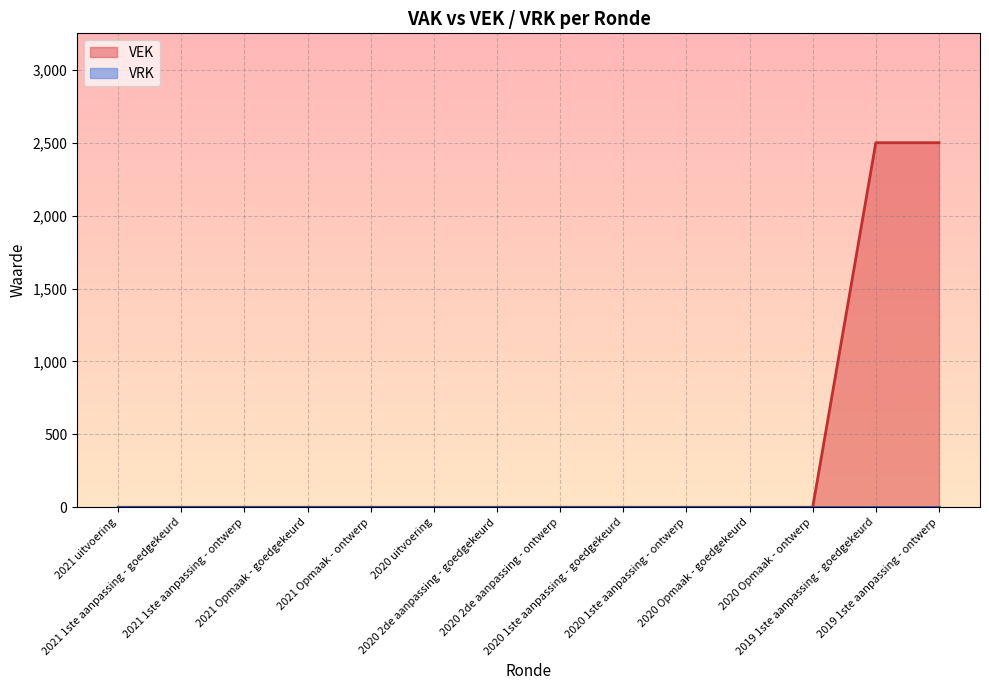

What is the average value?

357